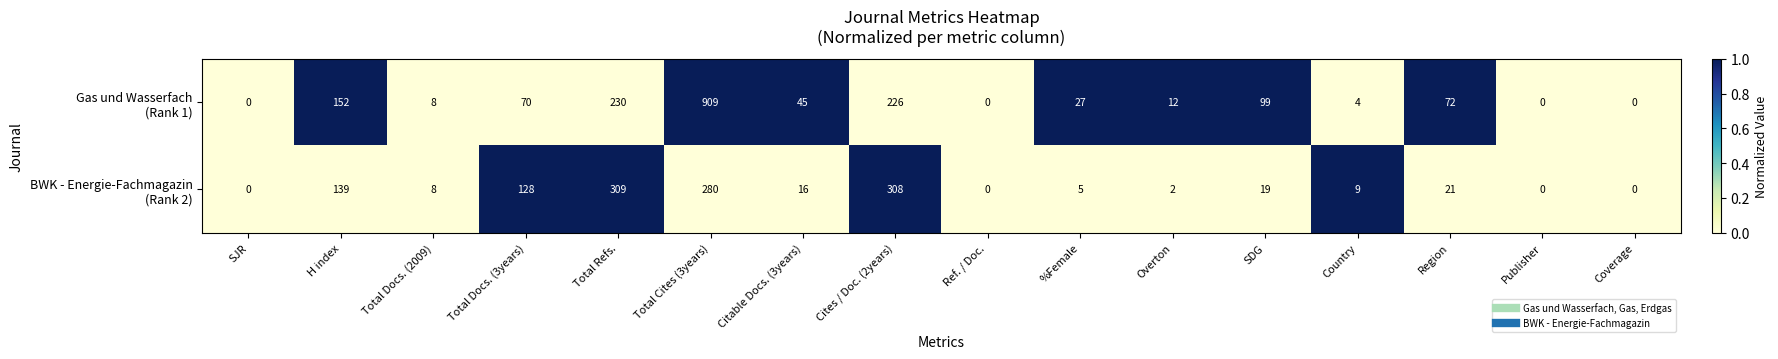

At which category is the sum across all series the highest?

Total Cites (3years)